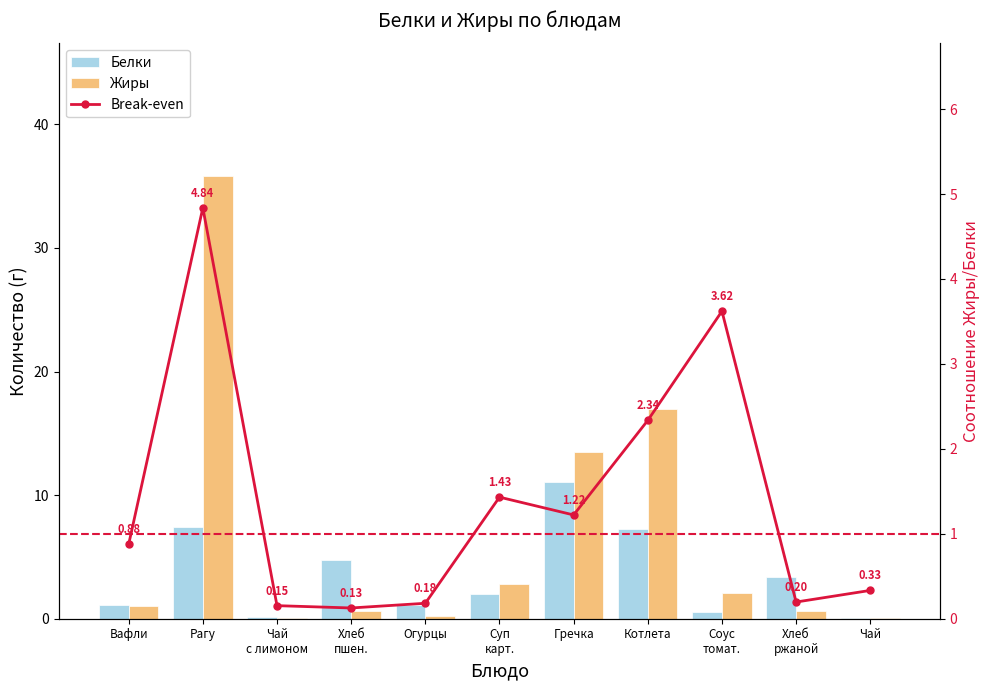

What is the sum of the Белки values at Суп
карт. and Рагу?

9.4